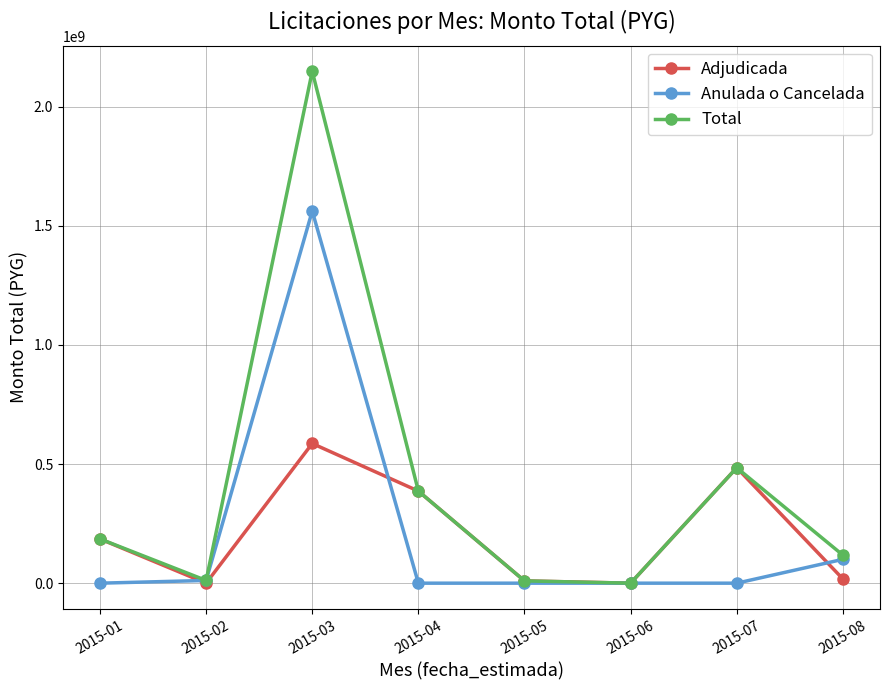

Which category has the highest value in the Adjudicada series?

2015-03